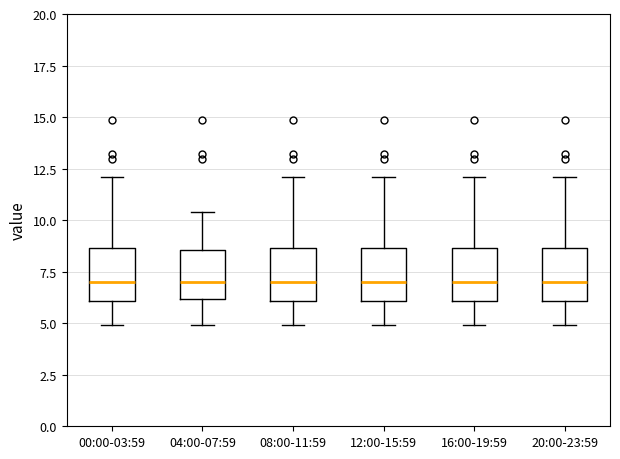

Reading left to right, read every box against the y-axis: the position of its median line, the range the box covers, and the ends of its whiskers. The values are not printed on the chart, so give them approximately, as read against the axis.

00:00-03:59: median 7.0, box 6.0 to 8.5, whiskers 5.0 to 12.0
04:00-07:59: median 7.0, box 6.0 to 8.5, whiskers 5.0 to 10.5
08:00-11:59: median 7.0, box 6.0 to 8.5, whiskers 5.0 to 12.0
12:00-15:59: median 7.0, box 6.0 to 8.5, whiskers 5.0 to 12.0
16:00-19:59: median 7.0, box 6.0 to 8.5, whiskers 5.0 to 12.0
20:00-23:59: median 7.0, box 6.0 to 8.5, whiskers 5.0 to 12.0